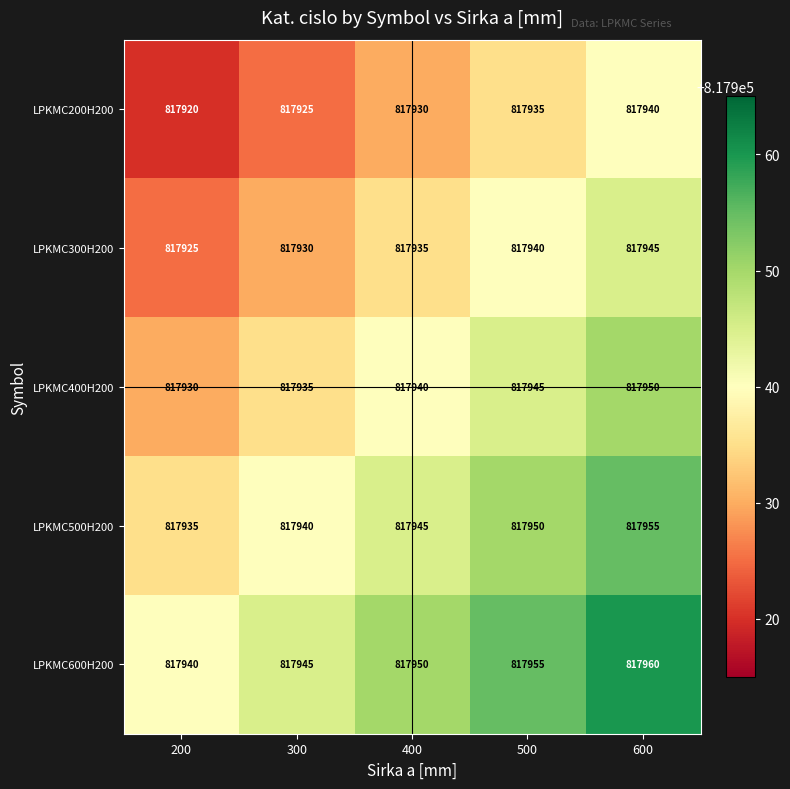

Count the LPKMC600H200 values in the range 817945 to 817955.

3